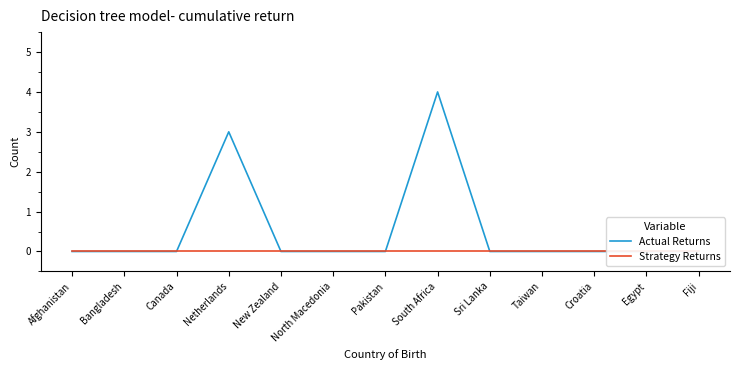

Is the value of Strategy Returns at Afghanistan greater than the value of Actual Returns at Bangladesh?

No